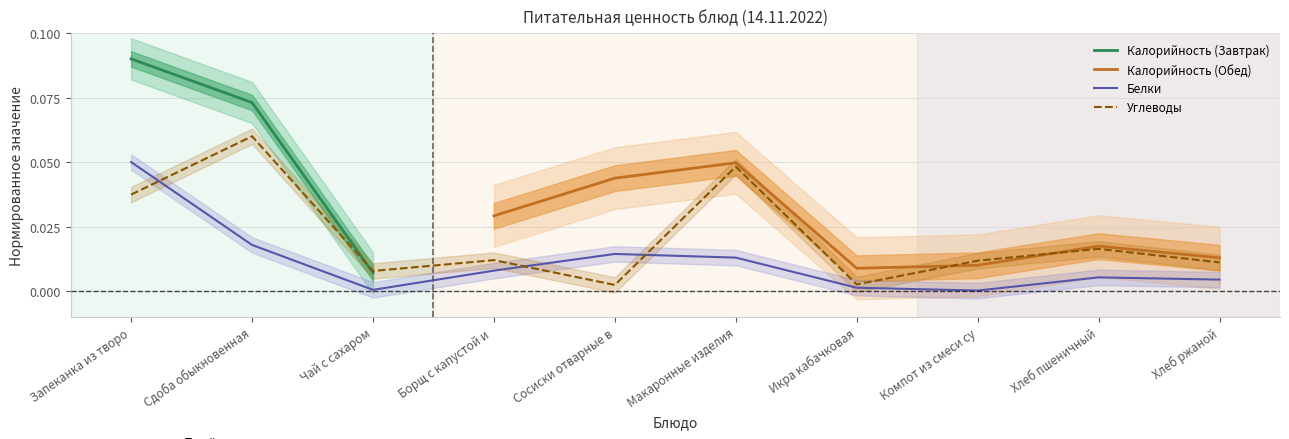

At which category is the sum across all series the highest?

Запеканка из творо